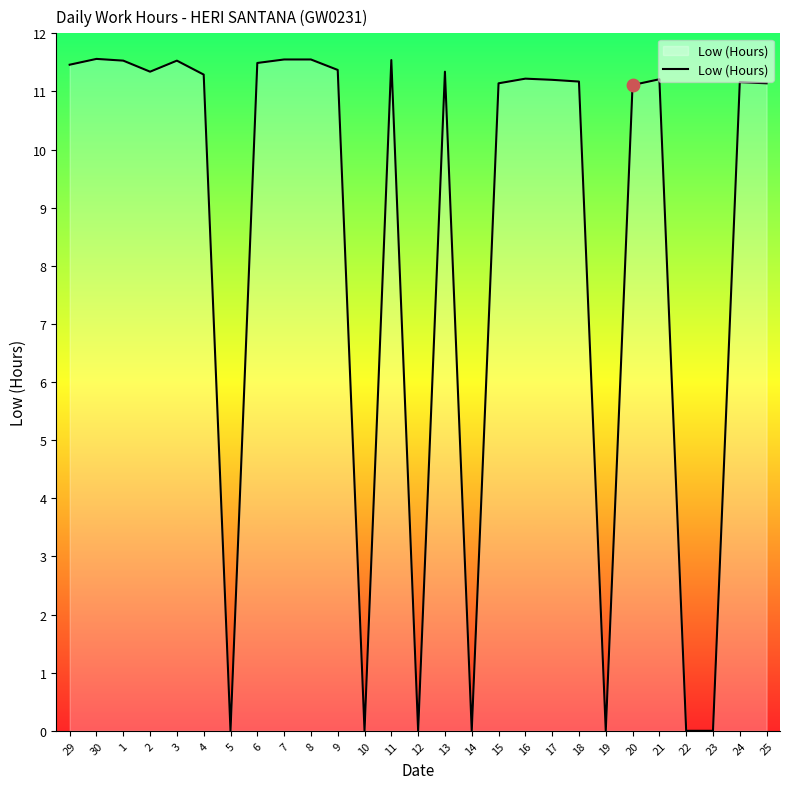

What is the change in value from 1 to 9?

-0.2